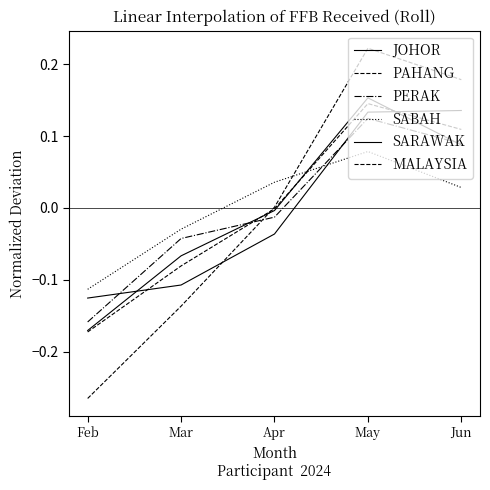

How many distinct data groups are displayed?

6